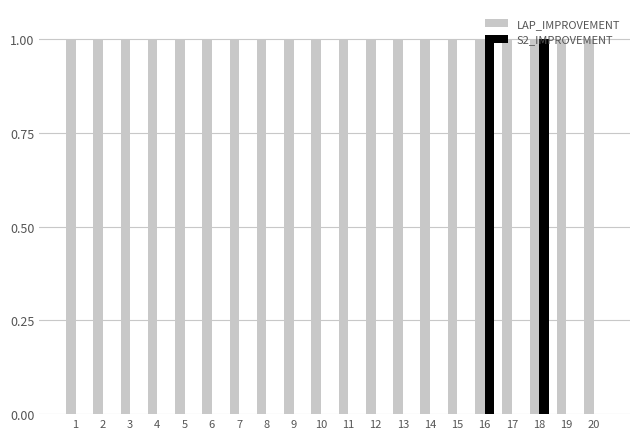

What is the sum of all LAP_IMPROVEMENT values?

20